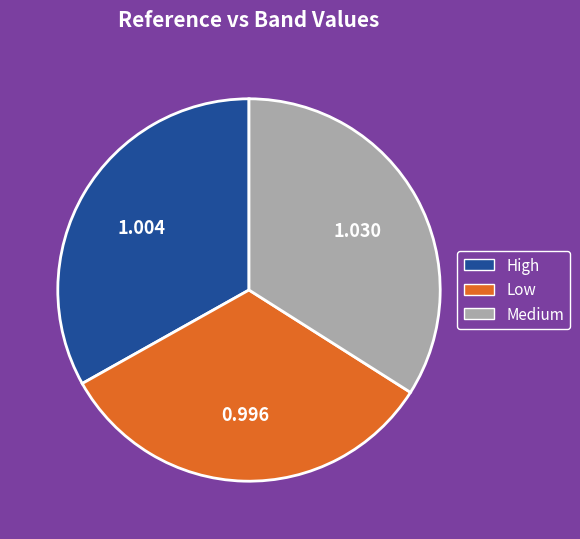

Is there a majority slice in this chart?

No